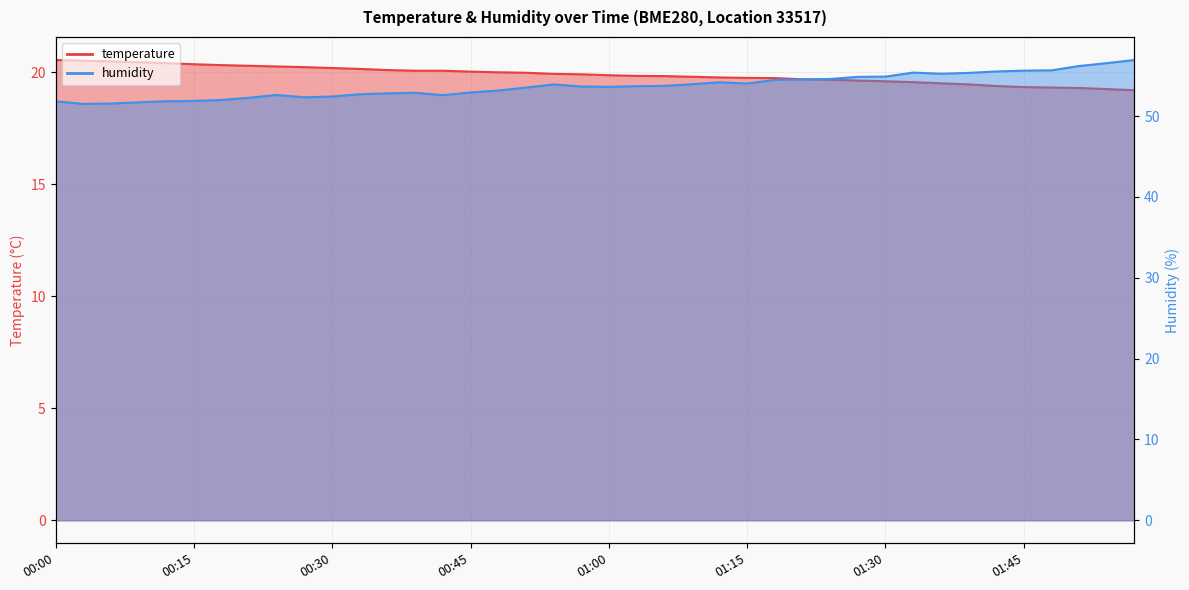

Which series has the widest spread of values?

humidity